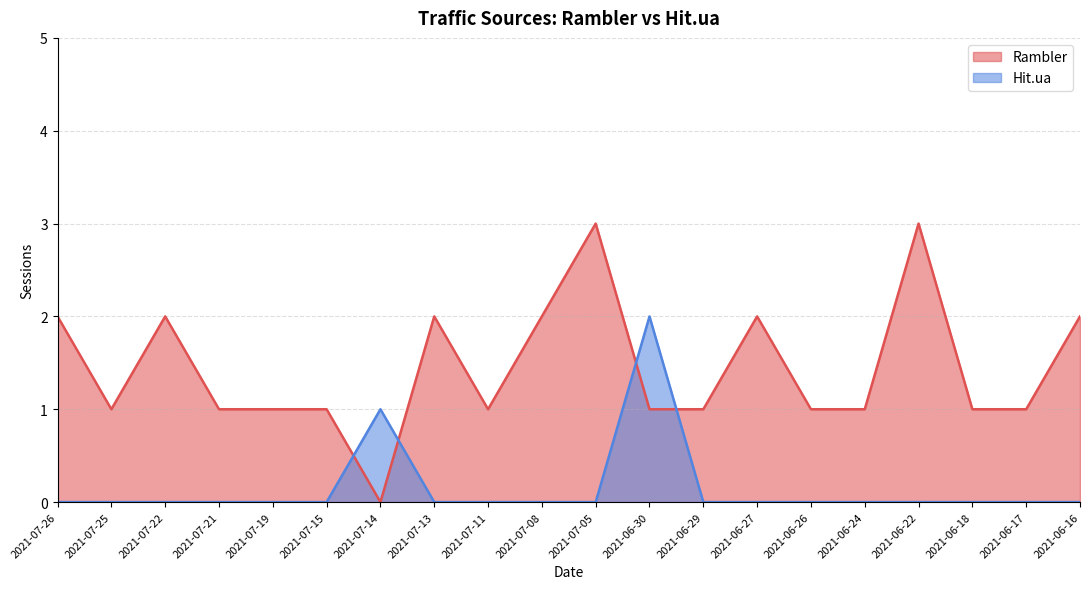

Count the number of categories in the chart.

20